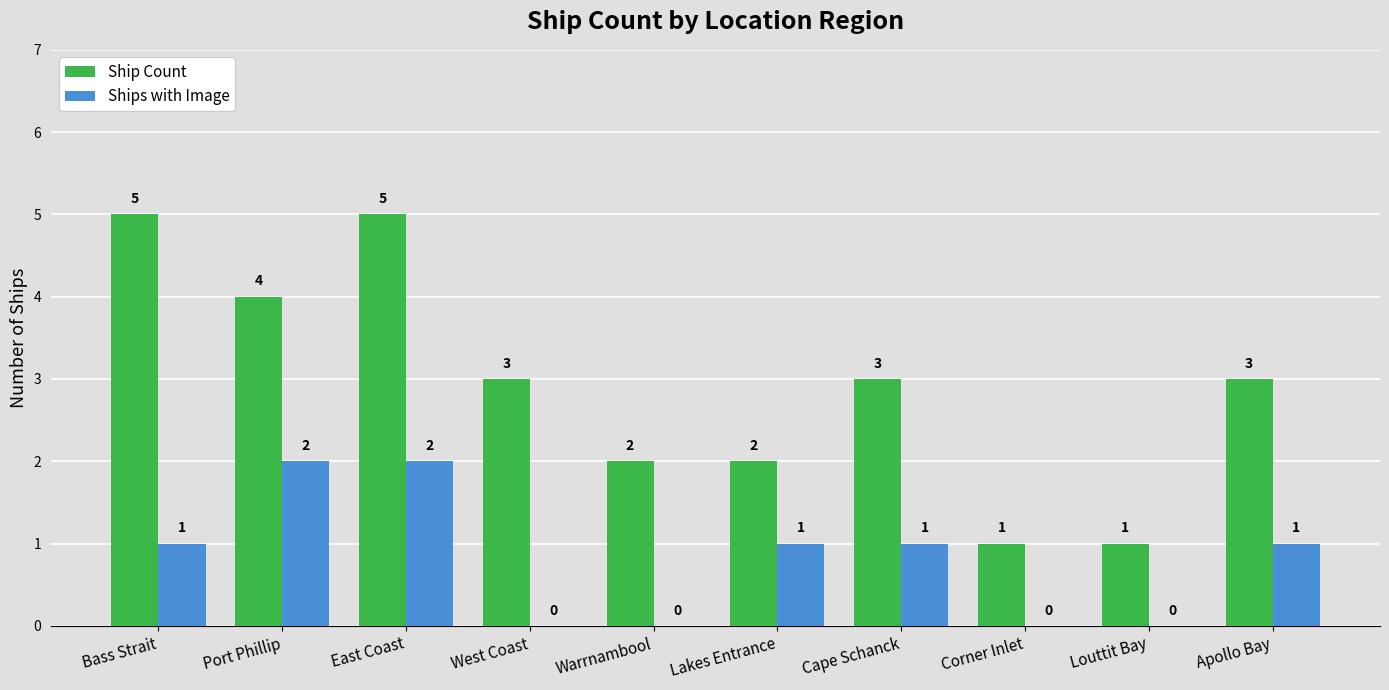

Reading left to right, transcribe all the data shown in this chart.

Ship Count: Bass Strait=5	Port Phillip=4	East Coast=5	West Coast=3	Warrnambool=2	Lakes Entrance=2	Cape Schanck=3	Corner Inlet=1	Louttit Bay=1	Apollo Bay=3
Ships with Image: Bass Strait=1	Port Phillip=2	East Coast=2	West Coast=0	Warrnambool=0	Lakes Entrance=1	Cape Schanck=1	Corner Inlet=0	Louttit Bay=0	Apollo Bay=1